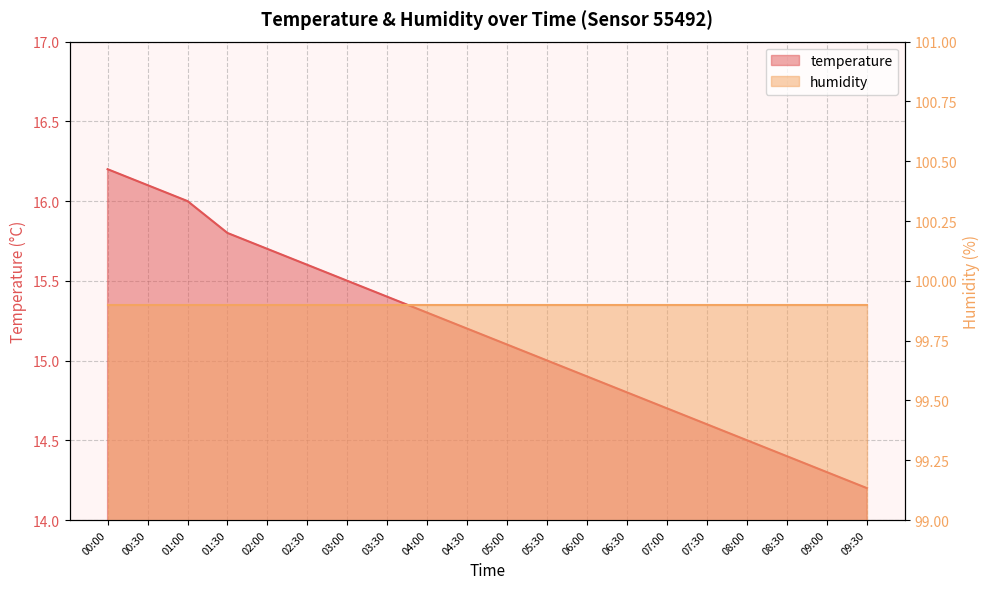

Reading right to left, transcribe all the data shown in this chart.

14.2	14.3	14.4	14.5	14.6	14.7	14.8	14.9	15.0	15.1	15.2	15.3	15.4	15.5	15.6	15.7	15.8	16.0	16.1	16.2